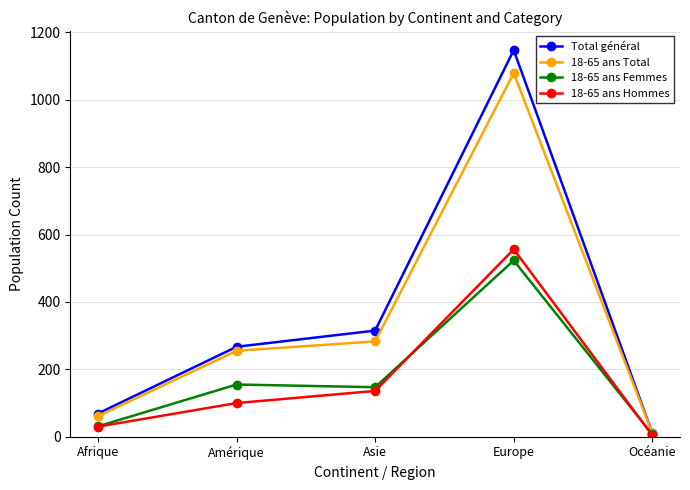

Rank the series by their maximum value, from lowest to highest.

18-65 ans Femmes, 18-65 ans Hommes, 18-65 ans Total, Total général